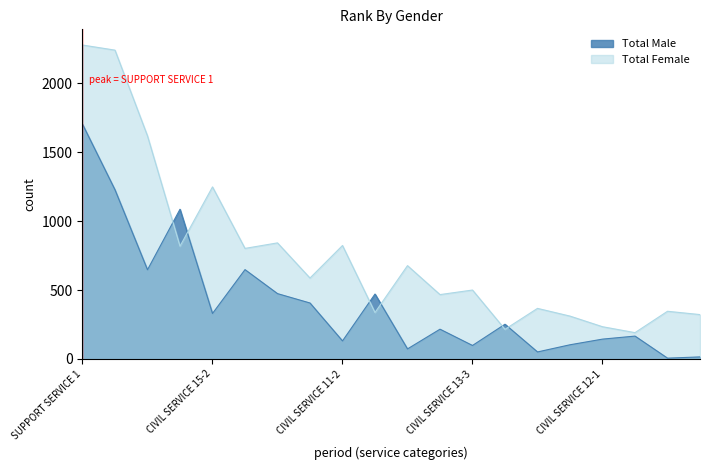

What is the maximum value shown in the chart?

2277